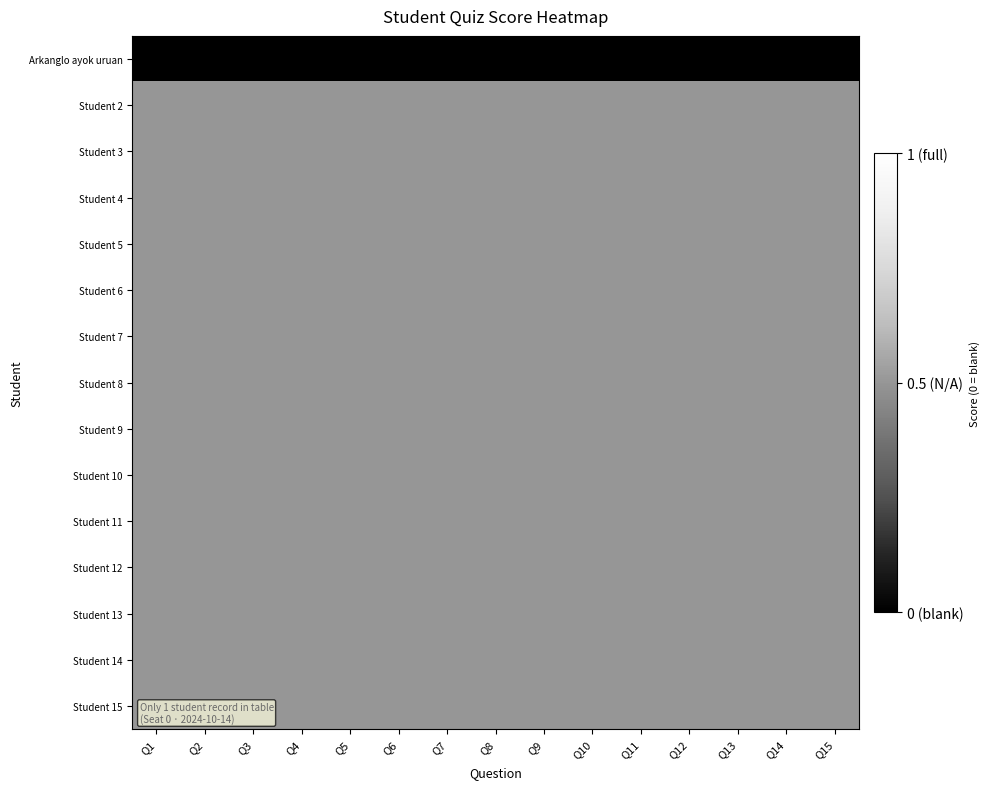

True or false: Arkanglo ayok uruan has a value of 0.0 at Q2.

True